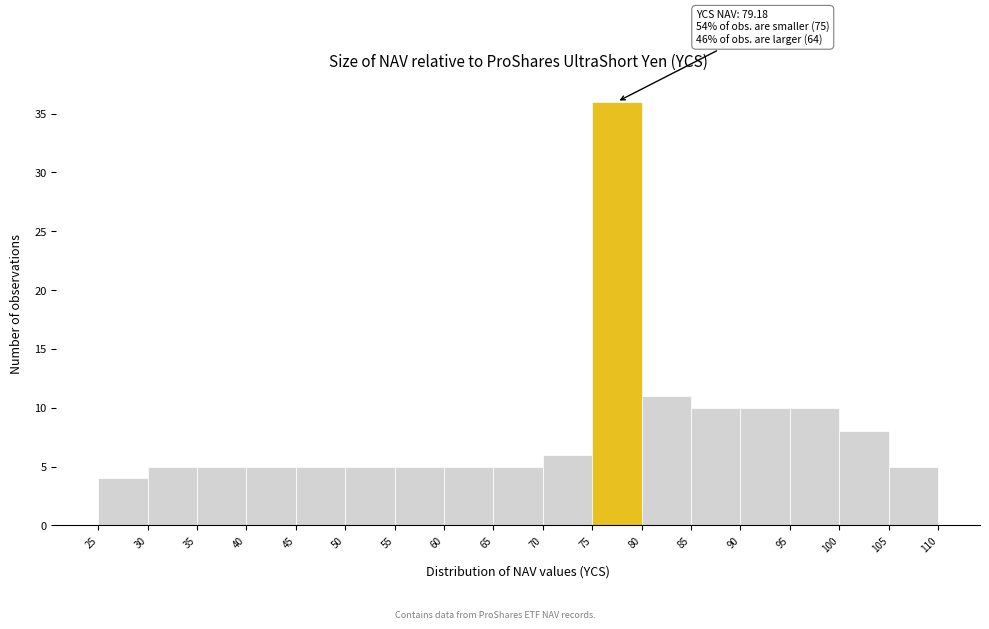

Which range on the x-axis has the tallest bar?

75 to 80